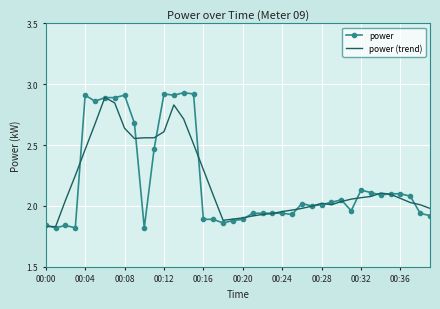

Which series has the largest range (max minus min)?

power